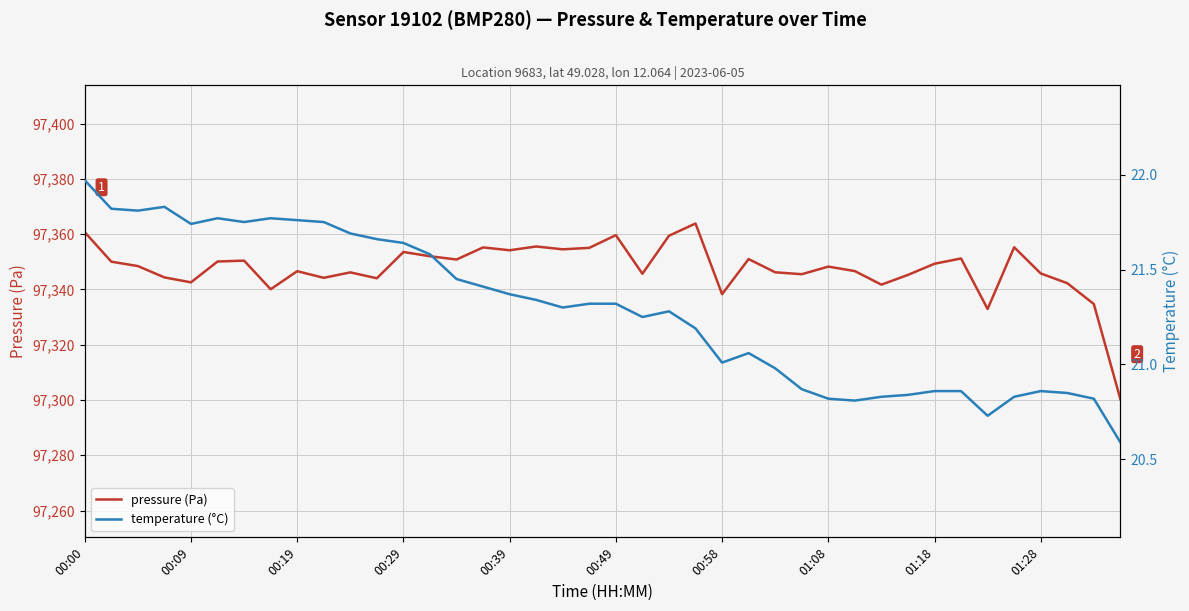

Which has a higher value, 13 or 19?

19